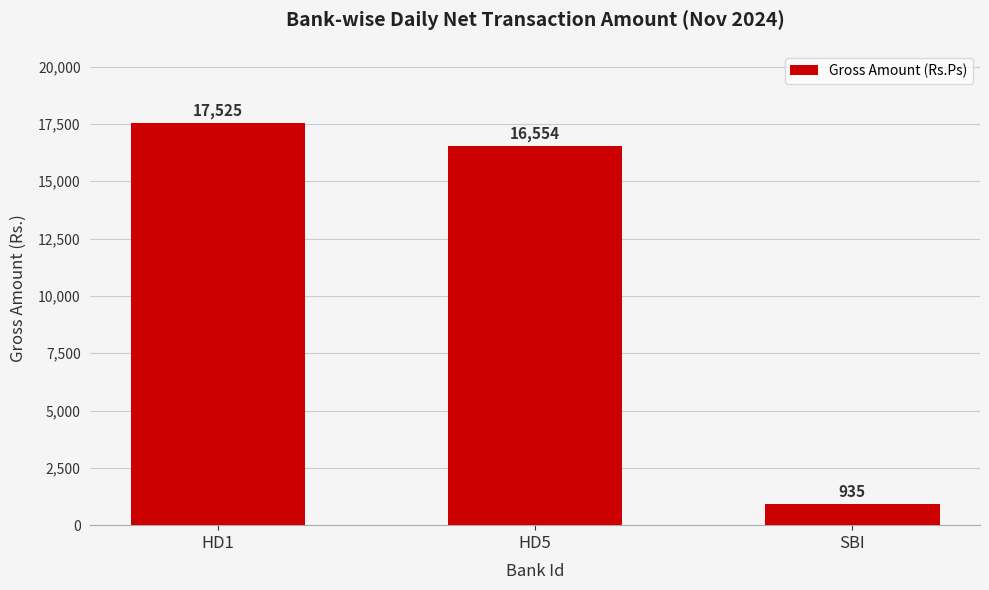

Is it true that the value at HD5 is 8626.6?

False